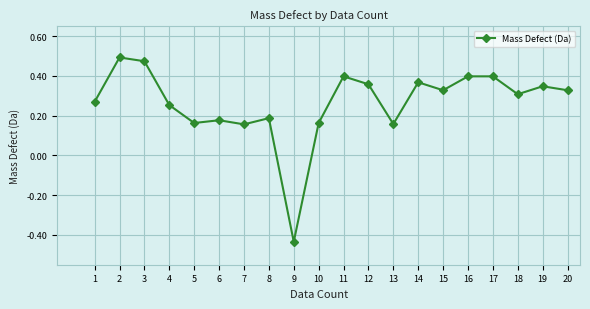

What is the difference between the second highest and minimum values?

0.9